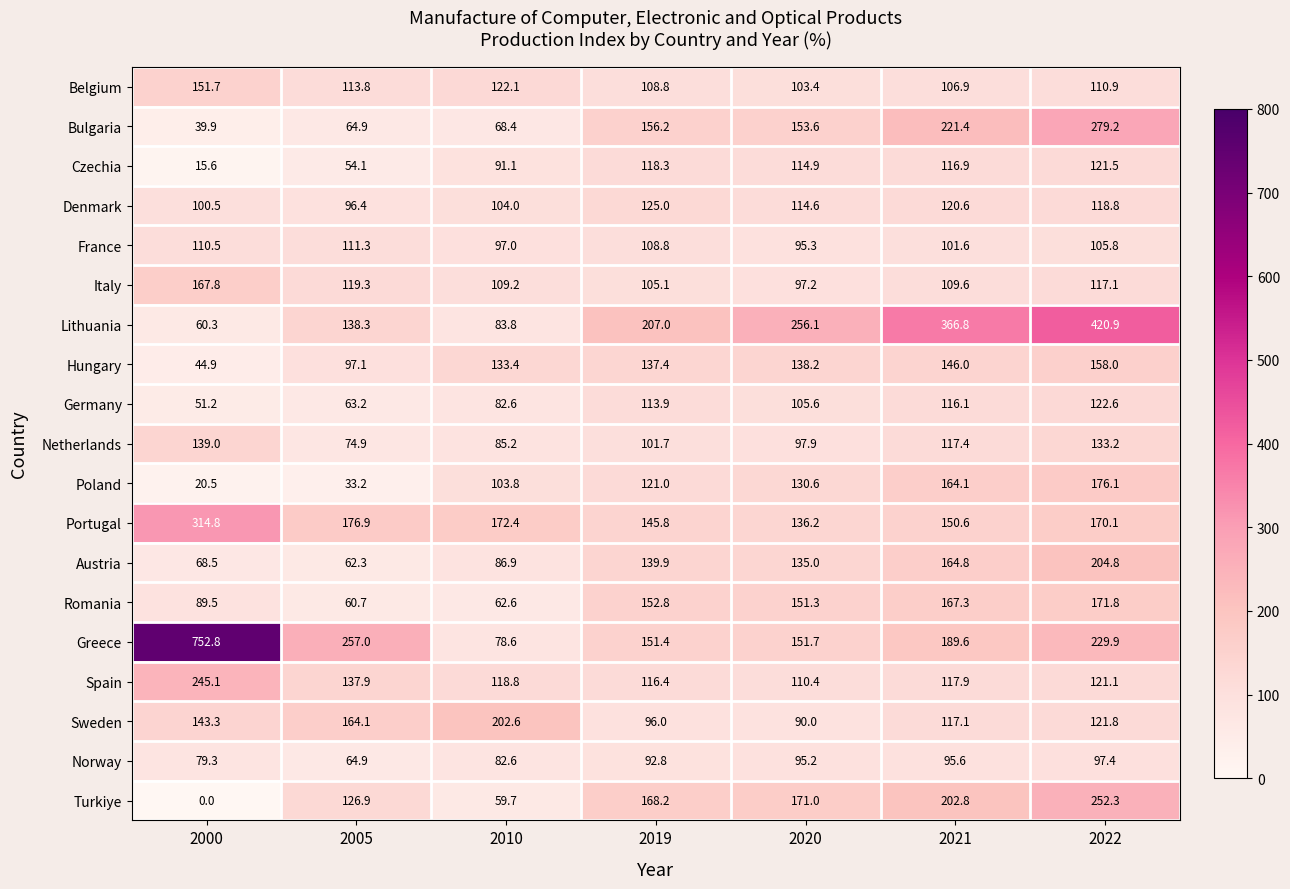

What is the difference between the Lithuania values at 2019 and 2020?

49.1